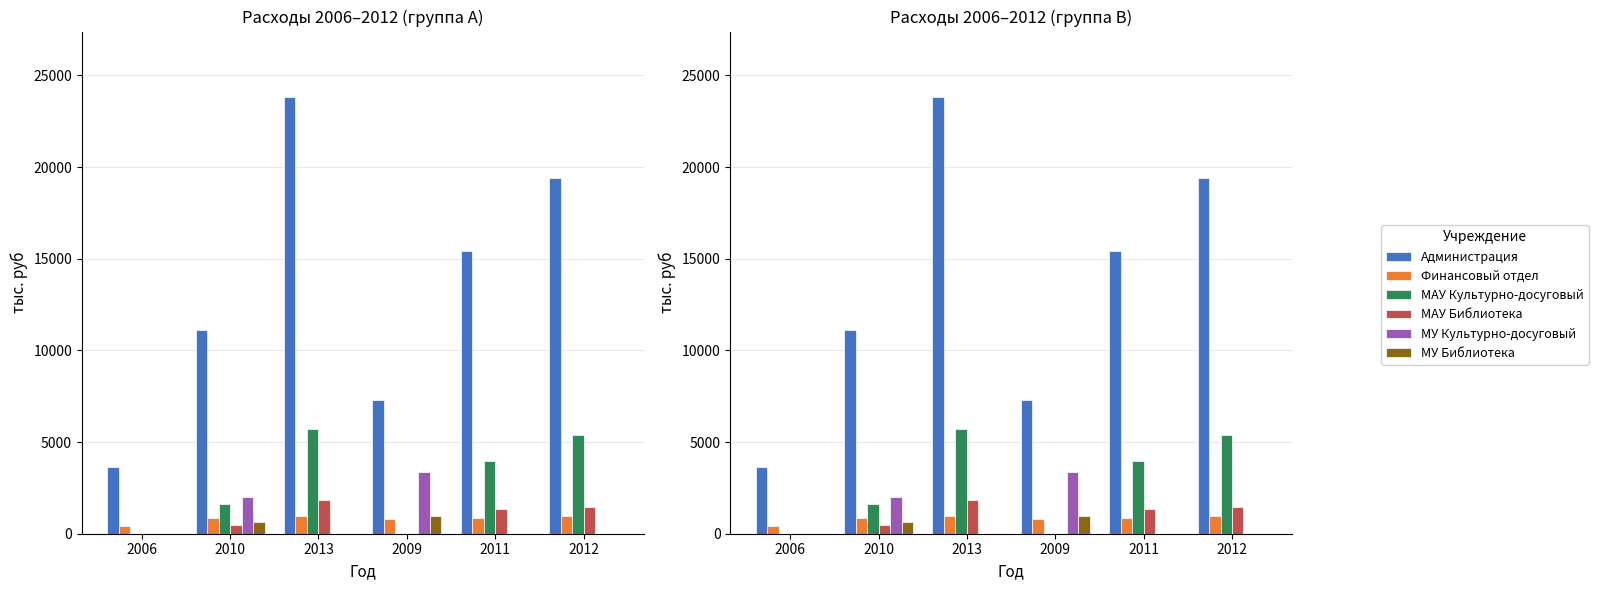

What are all the series names shown in the legend?

Администрация, Финансовый отдел, МАУ Культурно-досуговый, МАУ Библиотека, МУ Культурно-досуговый, МУ Библиотека